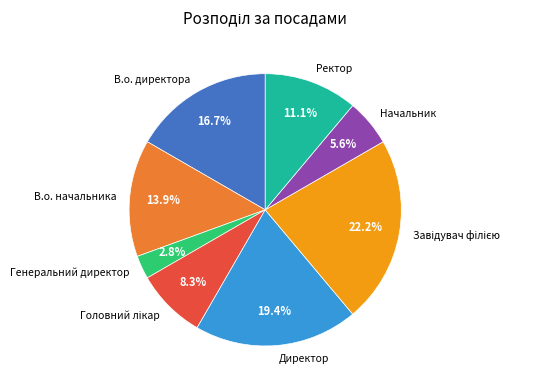

Approximately how many times larger is the value at Ректор compared to Генеральний директор?

4.0